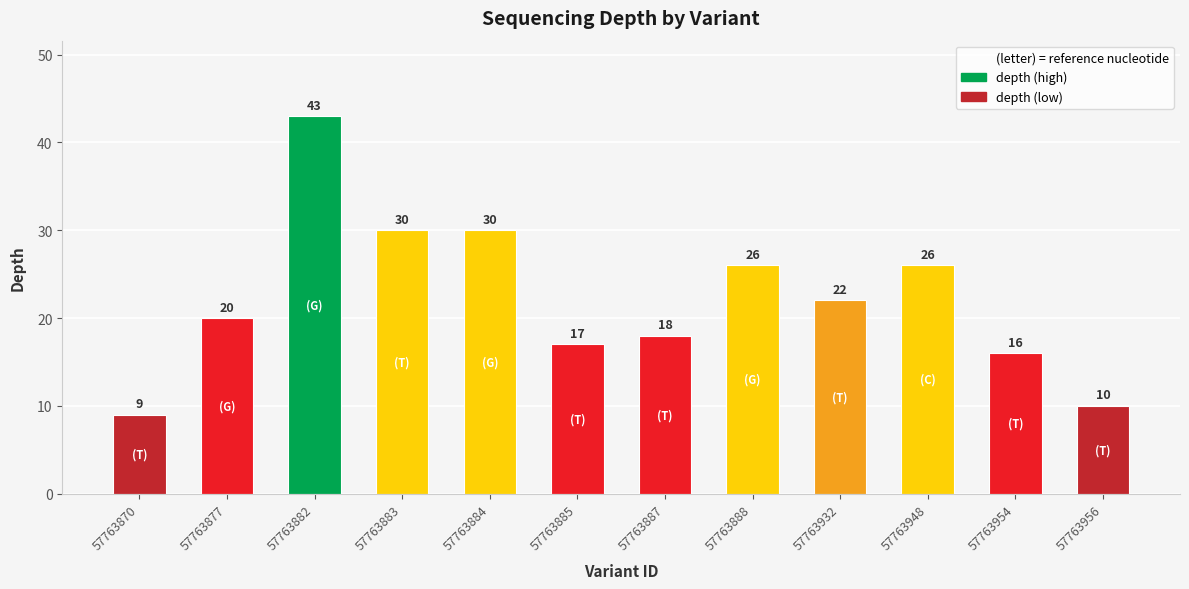

Is it true that the value at 57763888 is 26?

True